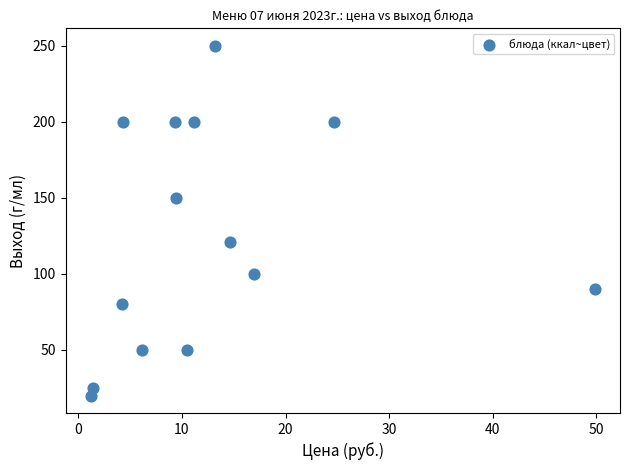

What is the range of Y values (max minus min)?

230